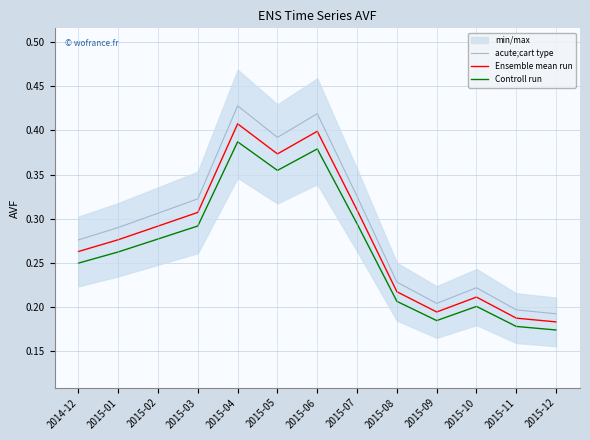

Reading left to right, transcribe all the data shown in this chart.

acute;cart type: 0.3	0.3	0.3	0.3	0.4	0.4	0.4	0.3	0.2	0.2	0.2	0.2	0.2
Ensemble mean run: 0.3	0.3	0.3	0.3	0.4	0.4	0.4	0.3	0.2	0.2	0.2	0.2	0.2
Controll run: 0.2	0.3	0.3	0.3	0.4	0.4	0.4	0.3	0.2	0.2	0.2	0.2	0.2